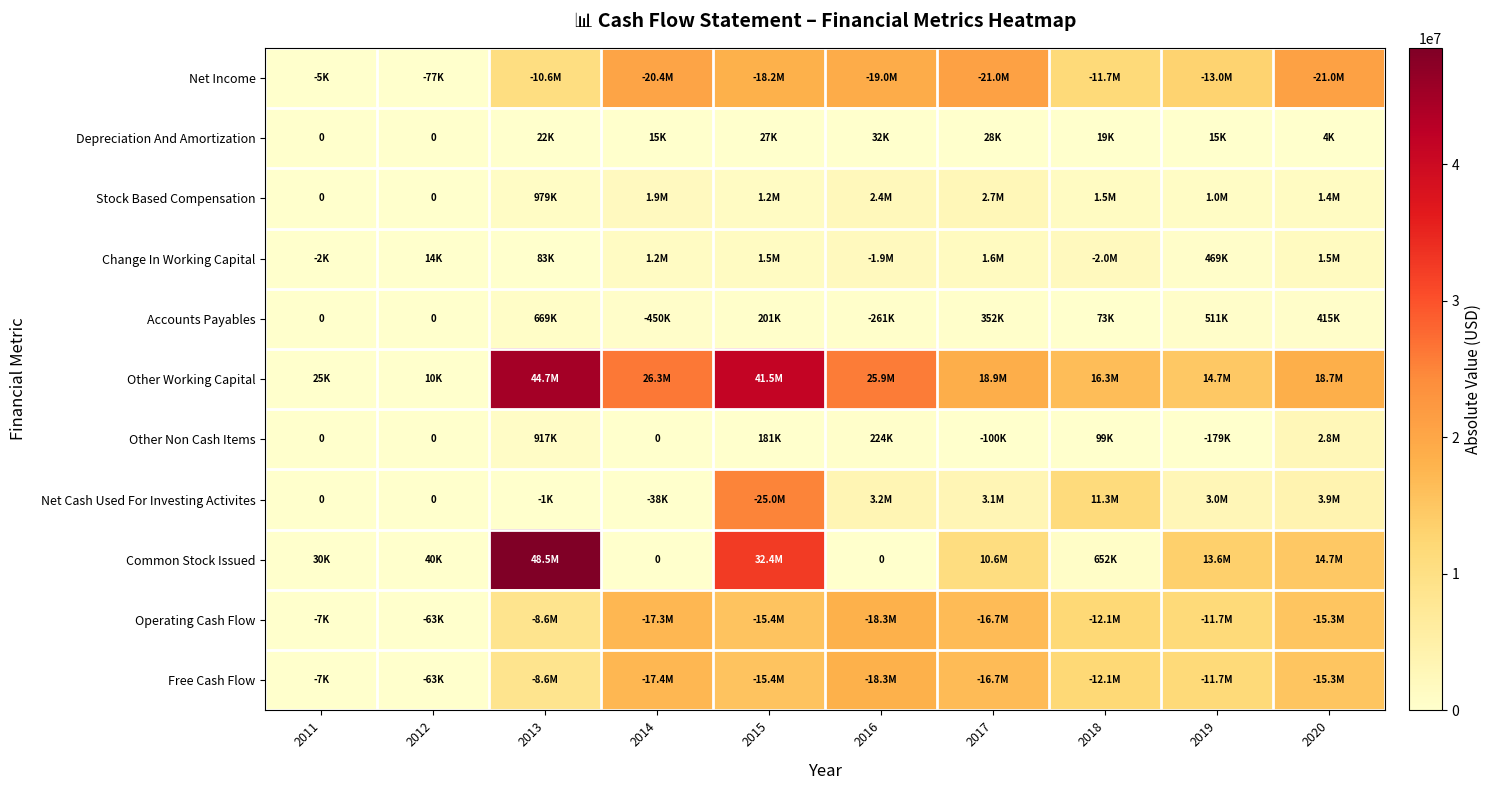

How many categories are shown in the chart?

10